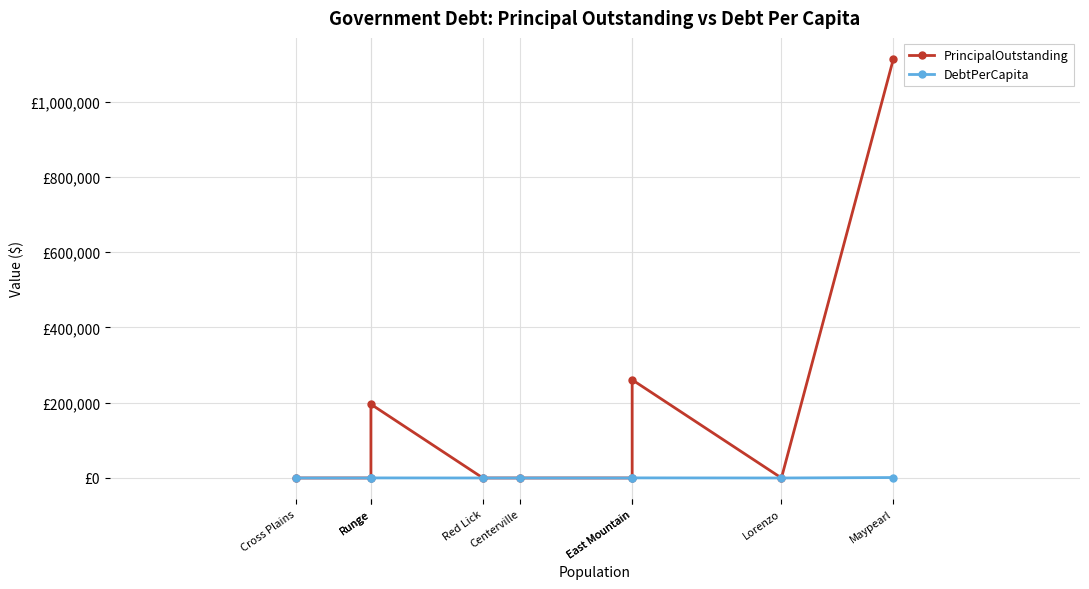

What is the total value across all series at Runge?

196211.2